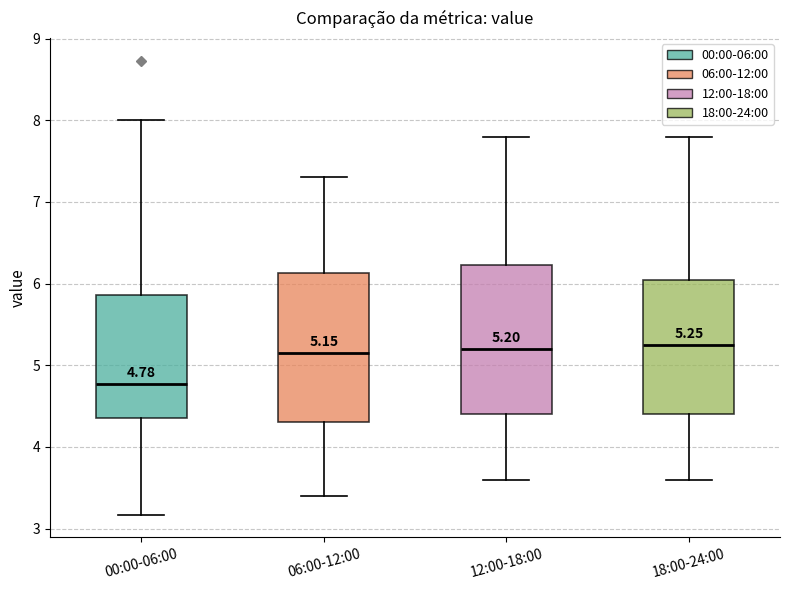

Which box has the lowest median line?

00:00-06:00